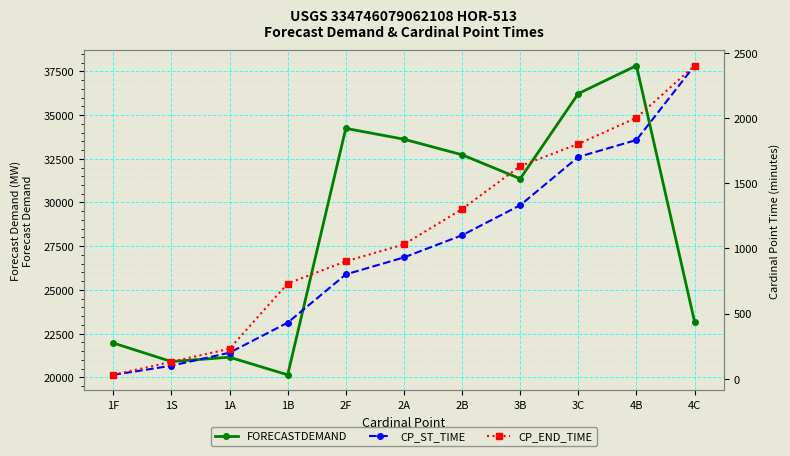

What is the difference between the maximum and minimum values in the FORECASTDEMAND series?

17690